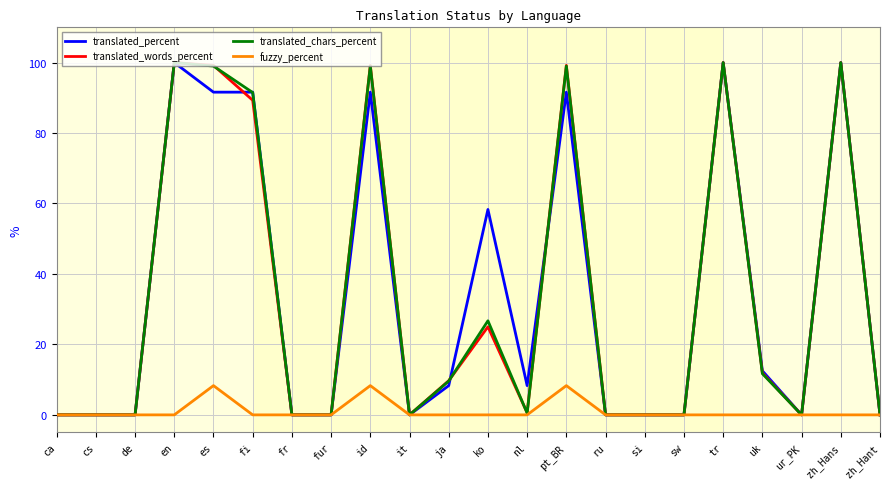

At how many categories does at least one series exceed 41?

8